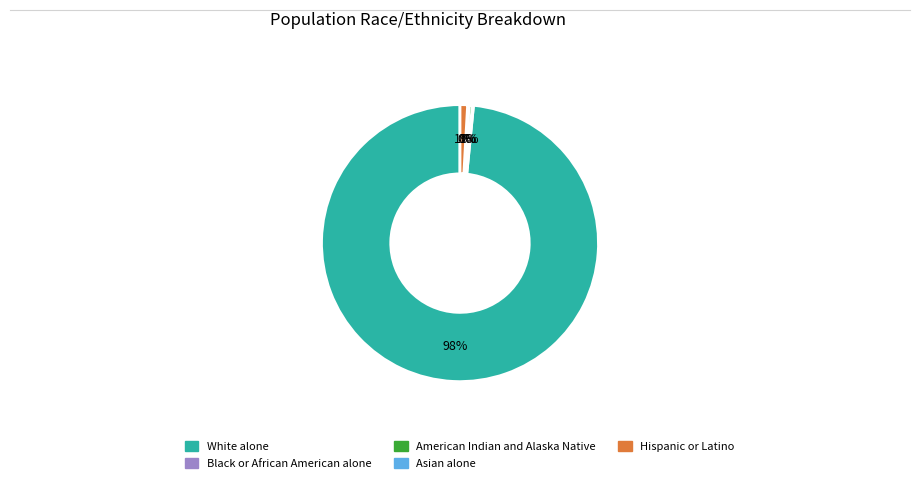

To the nearest percent, what is the average slice percentage?

20%